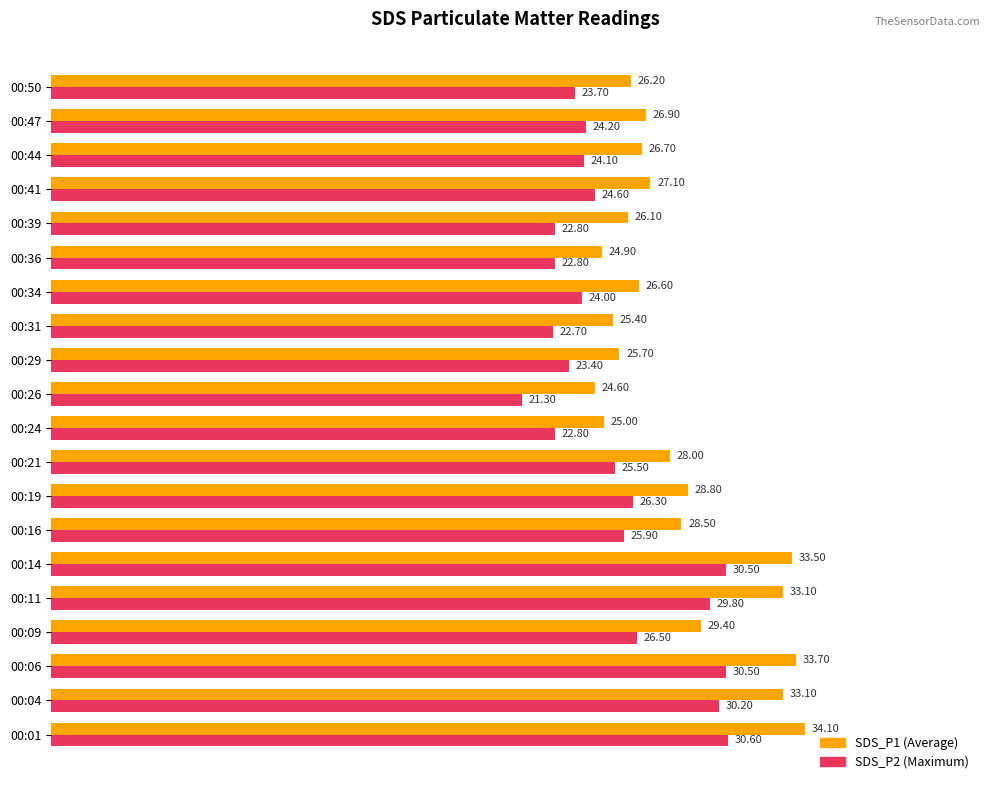

What is the spread (max minus min) of values at 00:19?

2.5